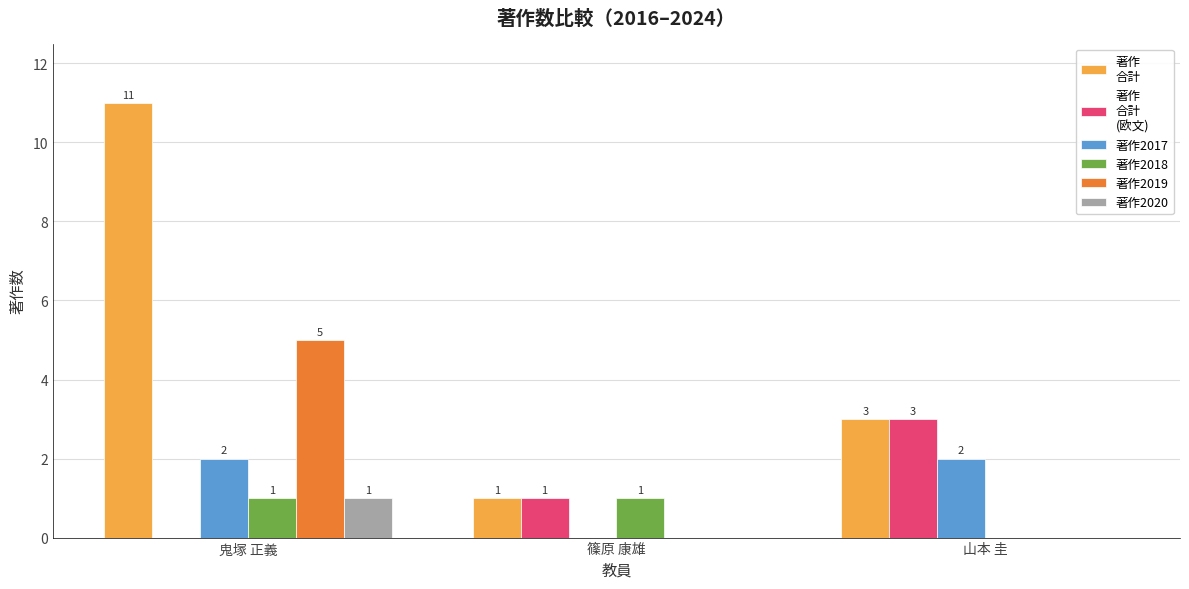

How many groups of bars are there?

3